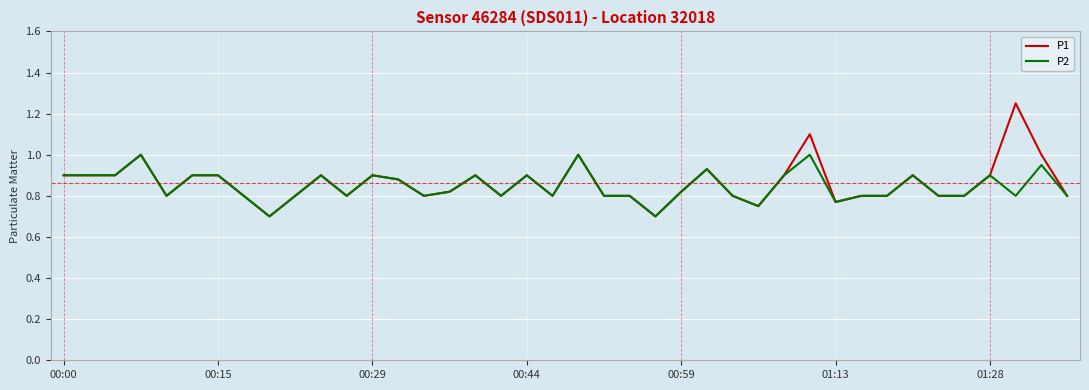

How many distinct data groups are displayed?

2